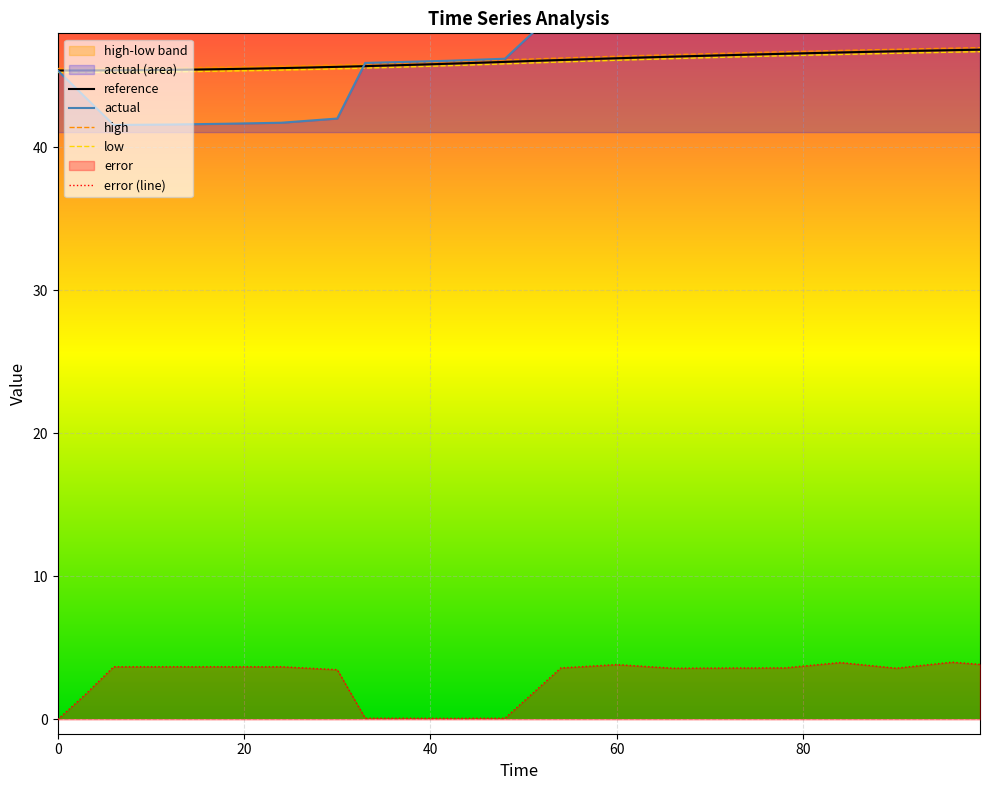

True or false: error (line) and reference cross at least once.

False